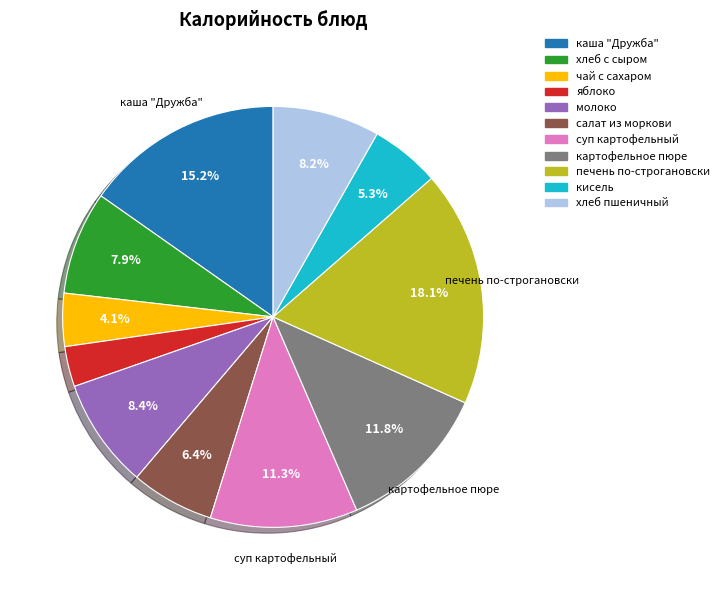

What is the ratio of the value at печень по-строгановски to the value at каша "Дружба"?

1.2